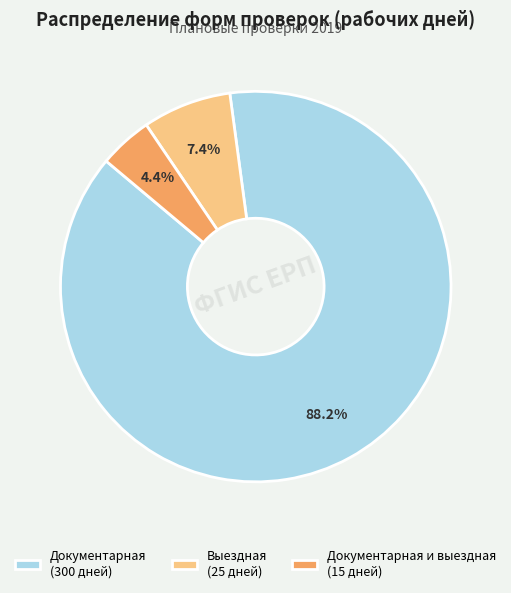

What portion of the pie excludes Выездная (25 дней)?

92.6%